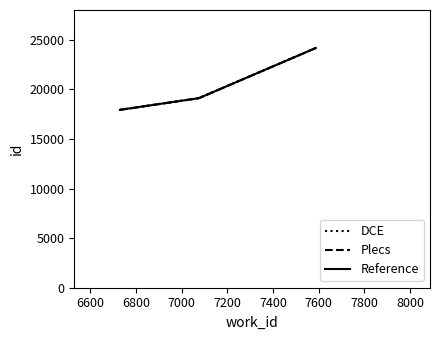

Is this an area chart (filled region under the line)?

No